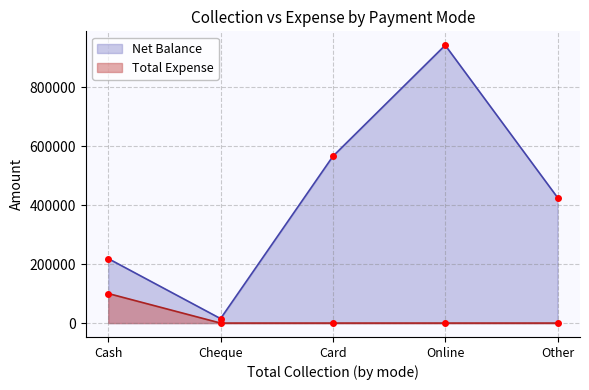

What is the approximate value of Net Balance at Card?

566000